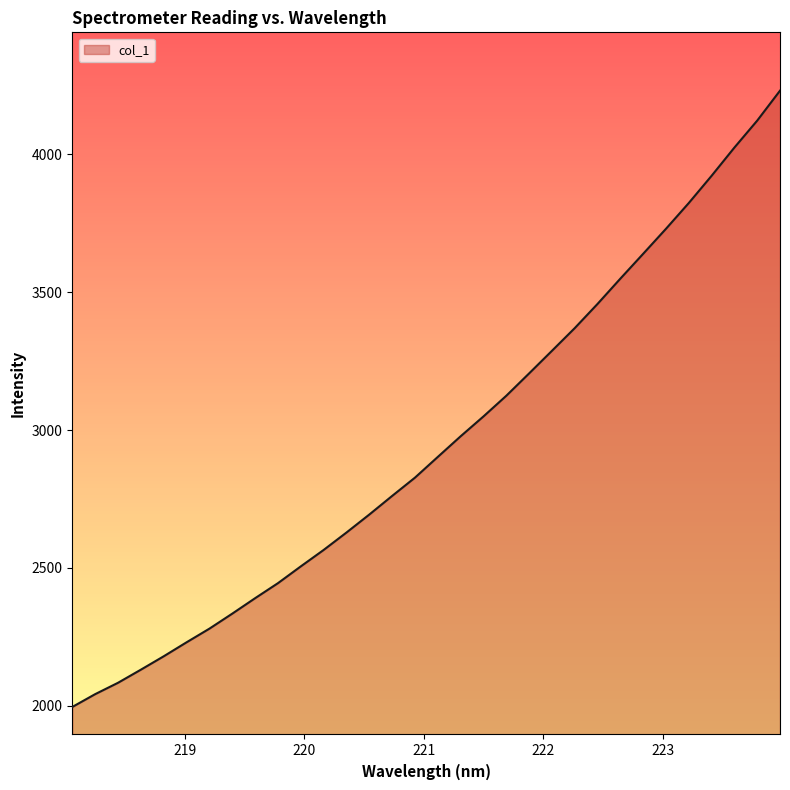

What is the difference between the maximum and minimum values?

2235.1